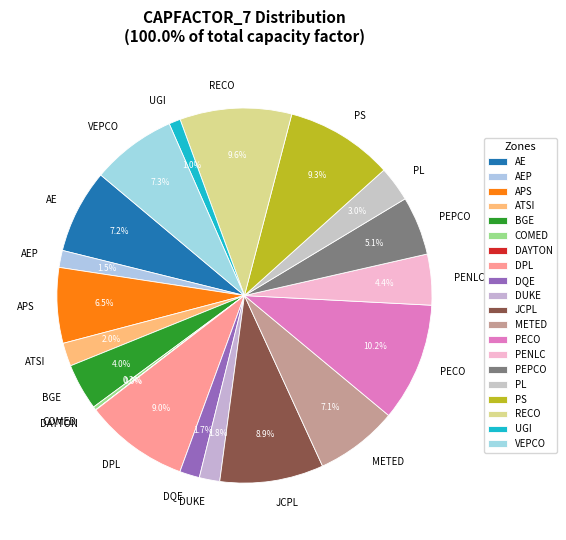

What percentage is NOT represented by COMED?

99.7%